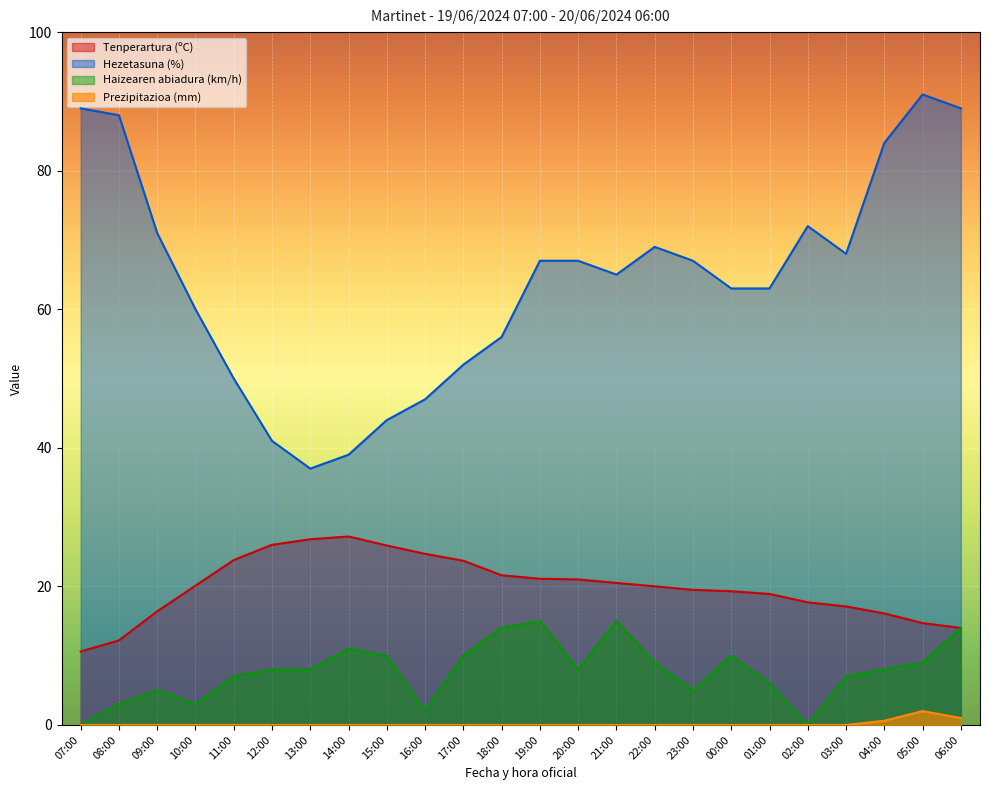

The Prezipitazioa (mm) series shows 1.4 at 06:00. True or false?

False